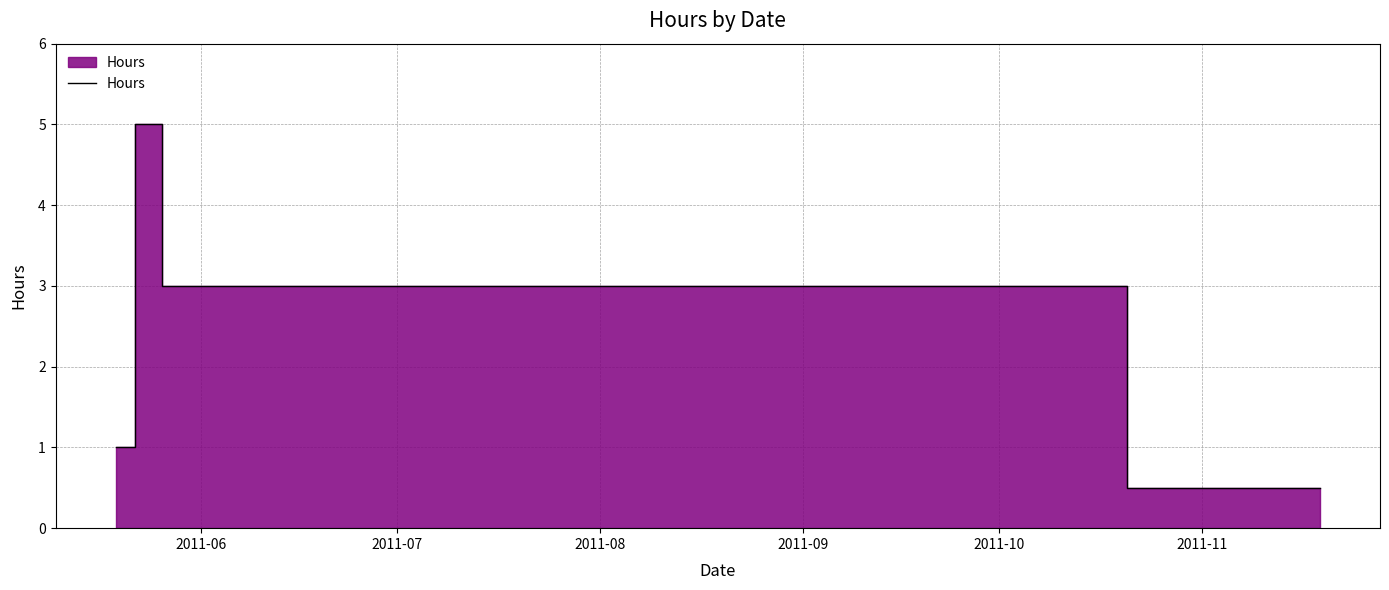

How many distinct data groups are displayed?

1